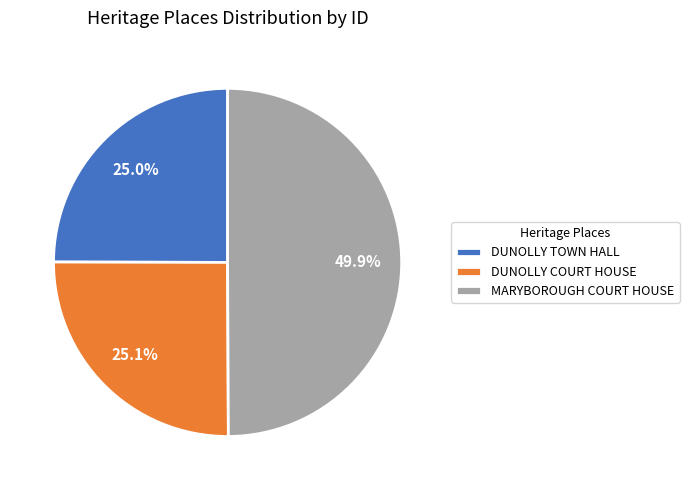

To the nearest percent, what is the combined percentage of DUNOLLY TOWN HALL and DUNOLLY COURT HOUSE?

50%